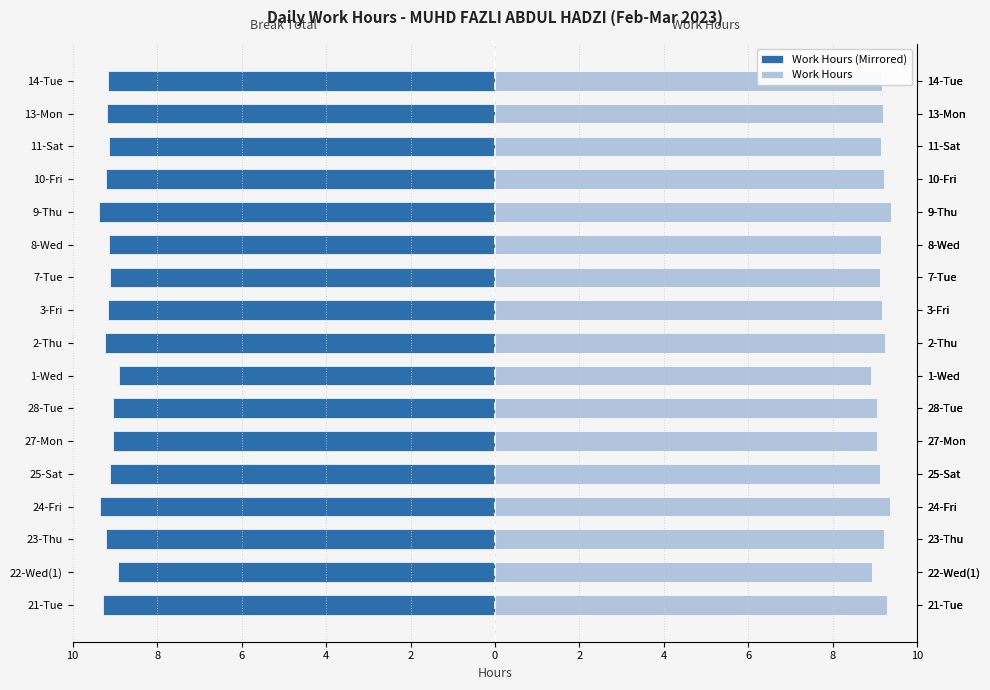

Which series has the largest total across all categories?

Work Hours (Right)